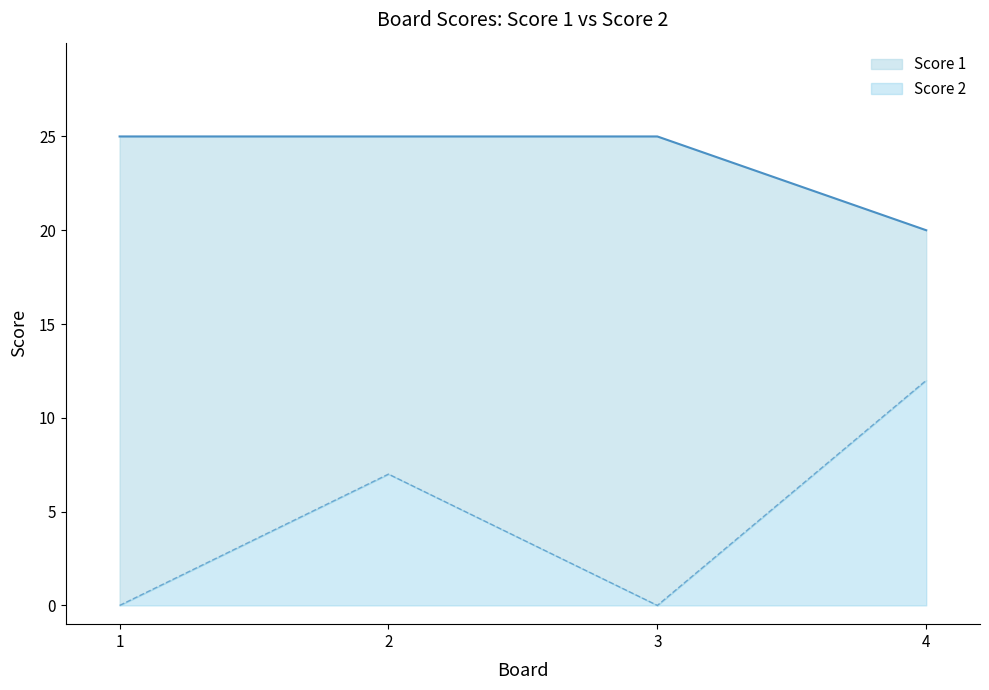

What is the value of the Score 1 point at the 4th from the left?

20